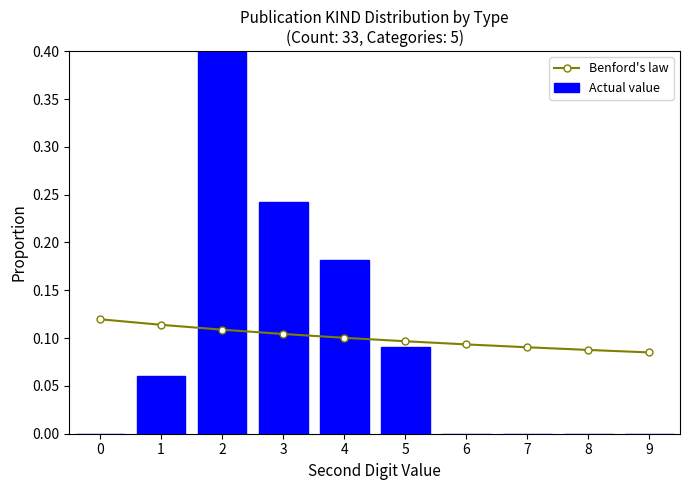

What is the sum of all Actual value values?

1.0